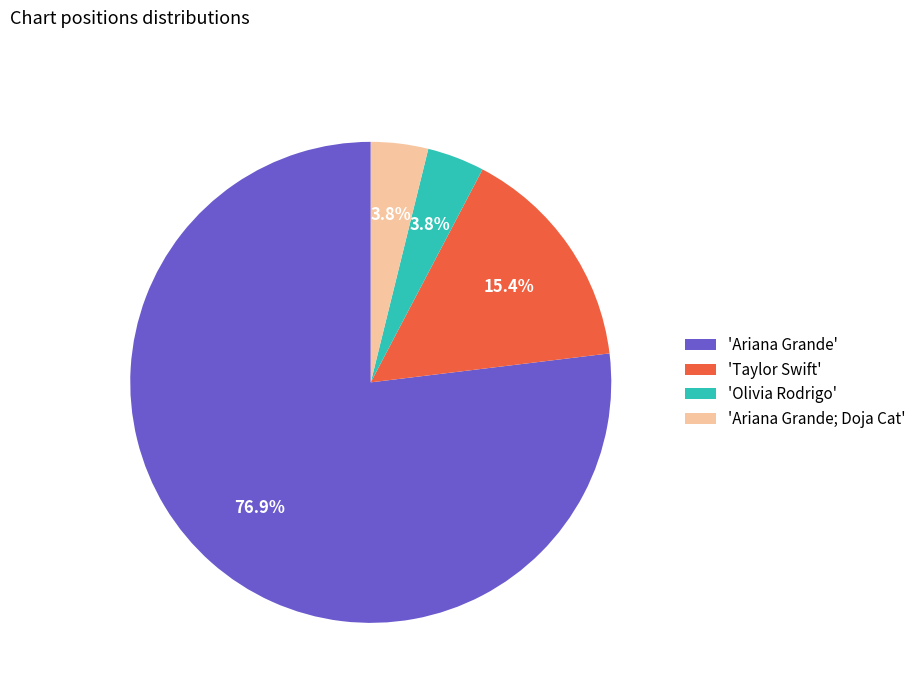

How many slices are in this pie chart?

4